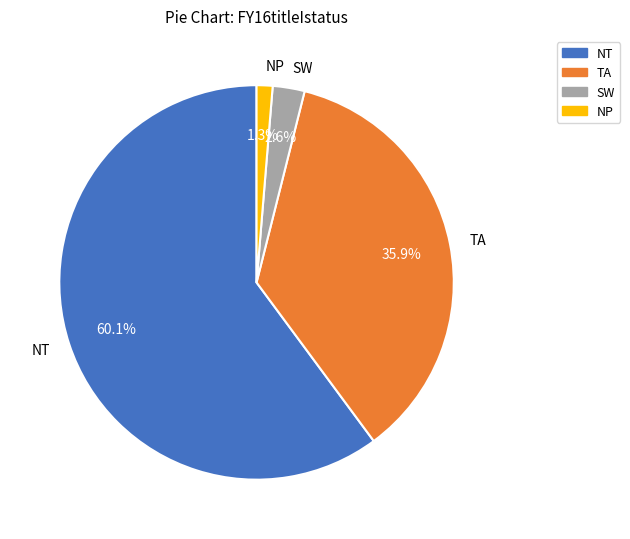

Is there a majority slice in this chart?

Yes